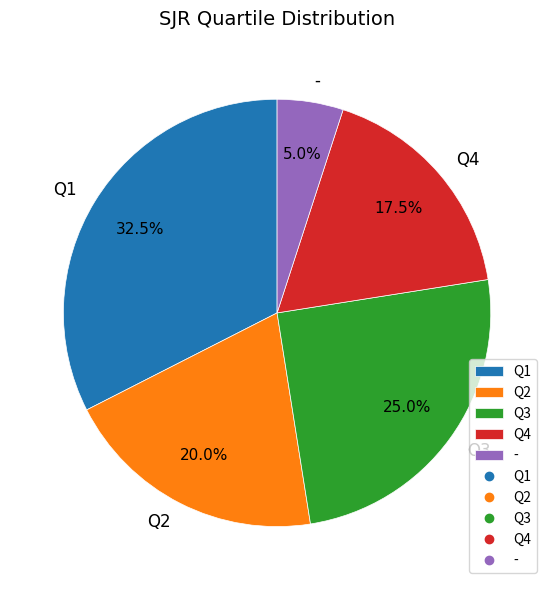

Combined, what portion of the pie is Q4 and Q3?

42.5%